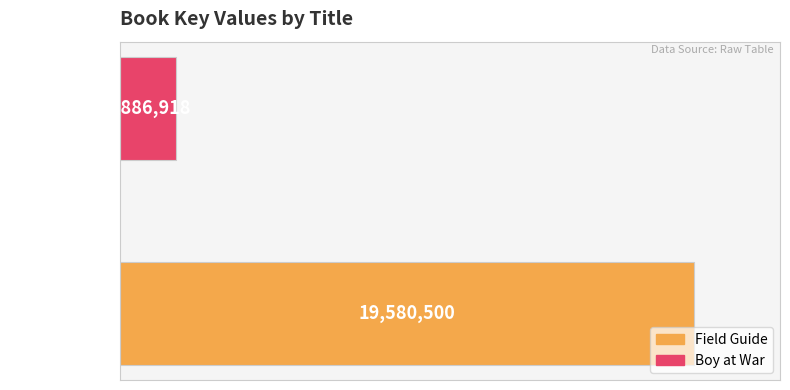

What is the maximum value shown in the chart?

19580500